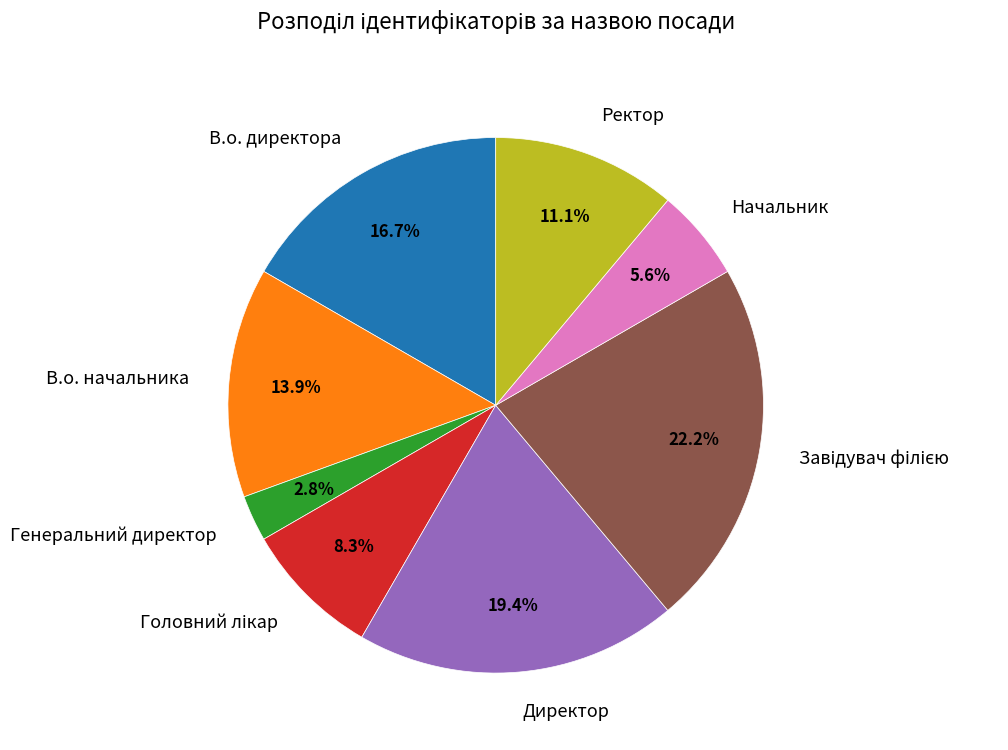

Does Генеральний директор represent more than half of the total?

No